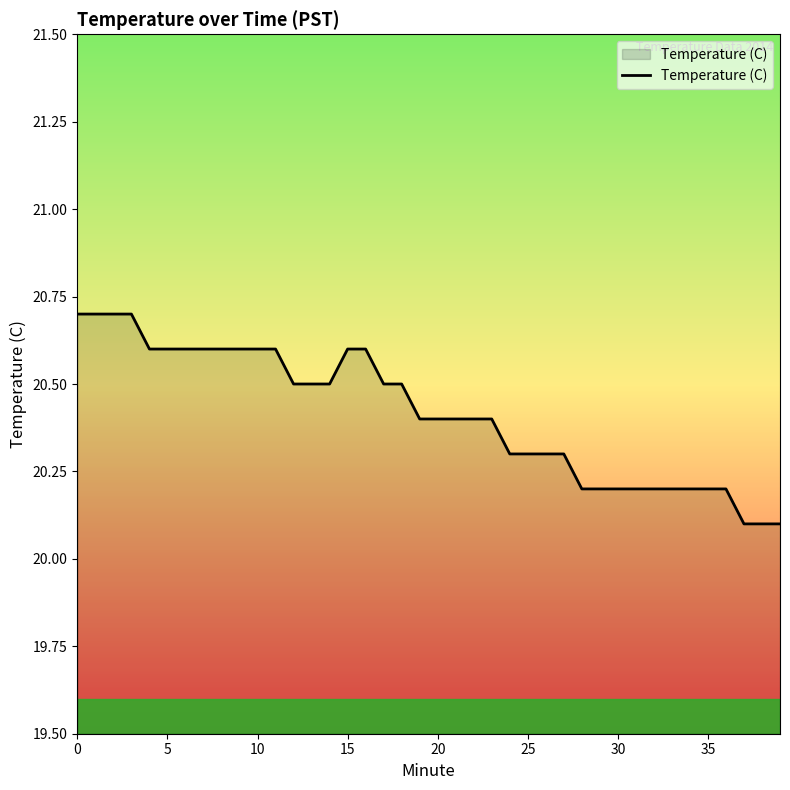

What is the difference between the maximum and minimum values?

0.6